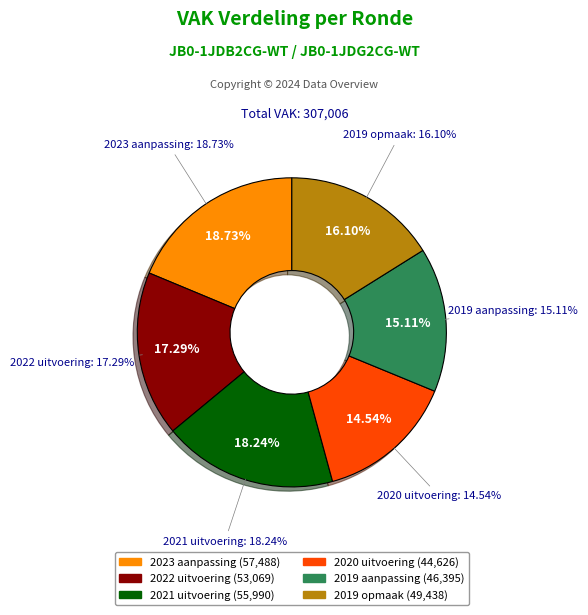

Which category has the biggest portion of the pie?

2023 aanpassing